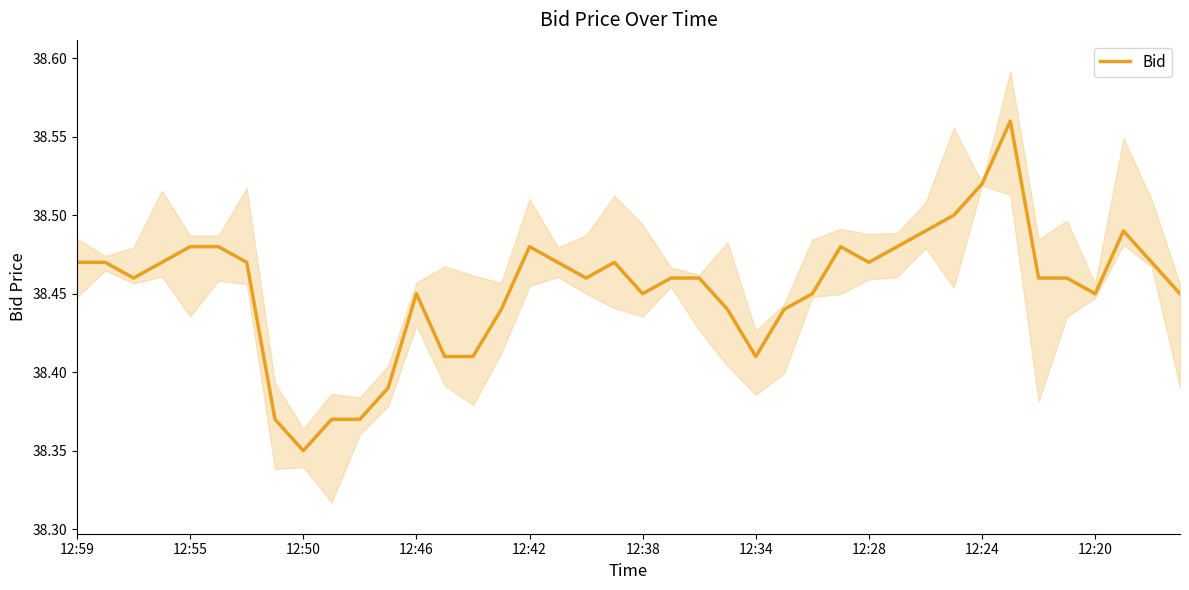

Read the value at 25.

38.4